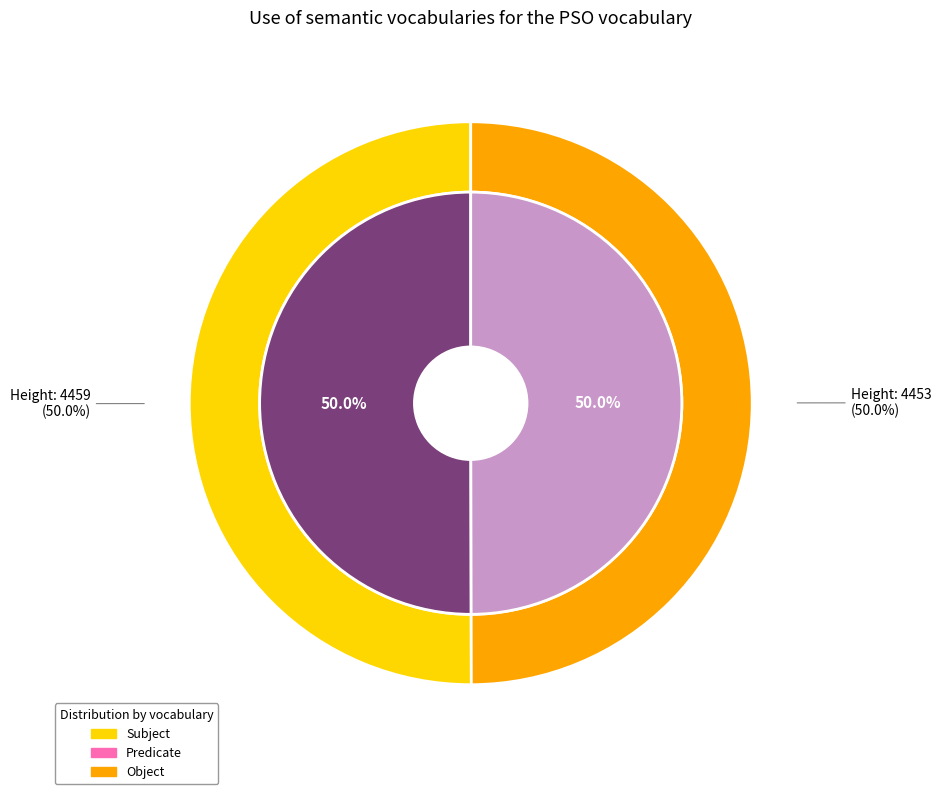

The 4453 slice represents 37% of the pie. True or false?

False